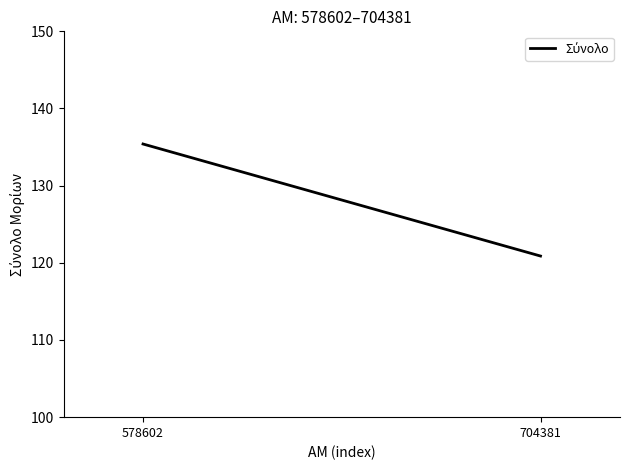

Which label corresponds to the smallest value in the chart?

704381